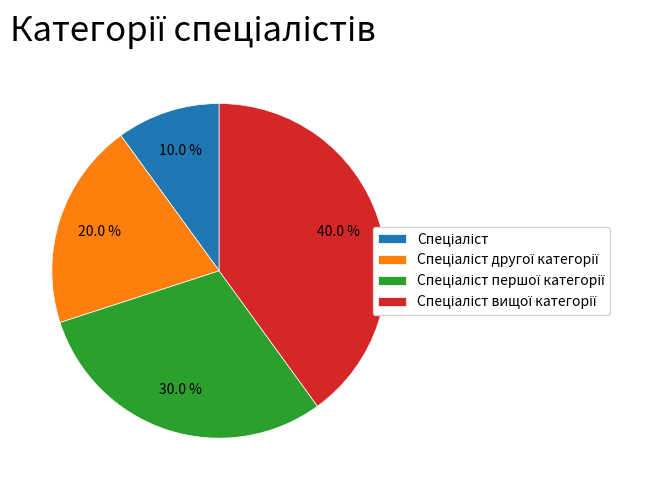

How many segments does this pie chart have?

4